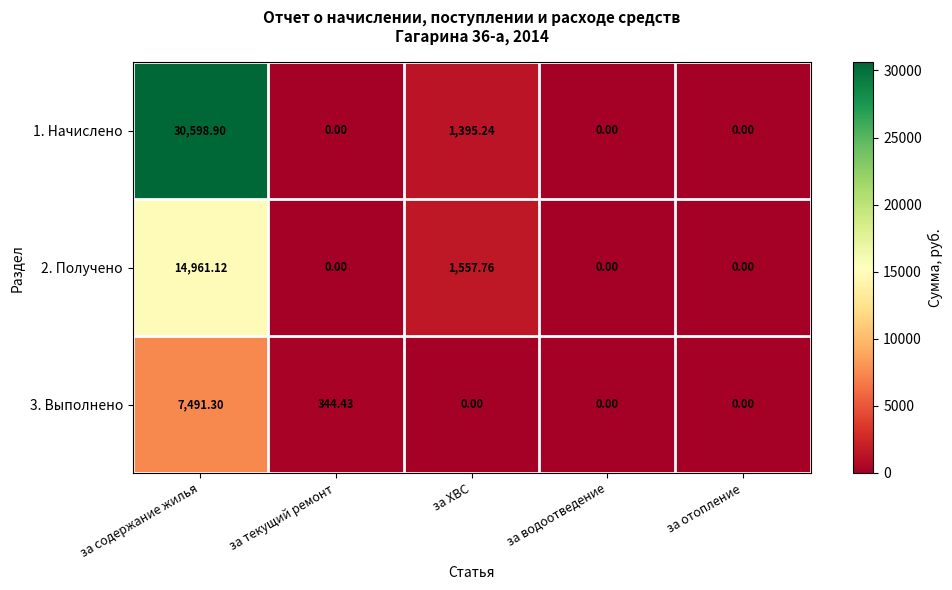

Is the value of 3. Выполнено at за содержание жилья greater than the value of 2. Получено at за водоотведение?

Yes